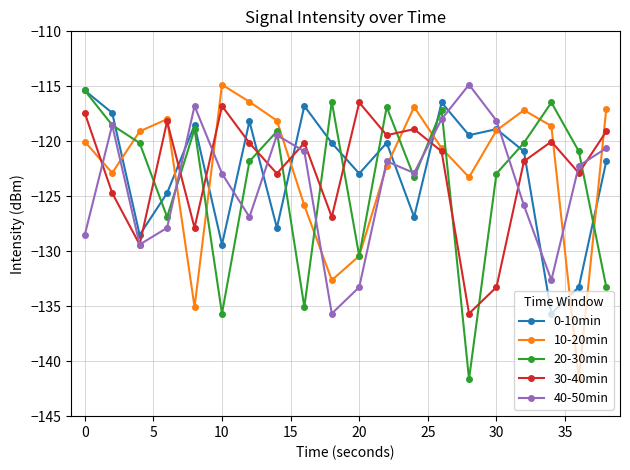

What is the minimum value shown in the chart?

-141.6